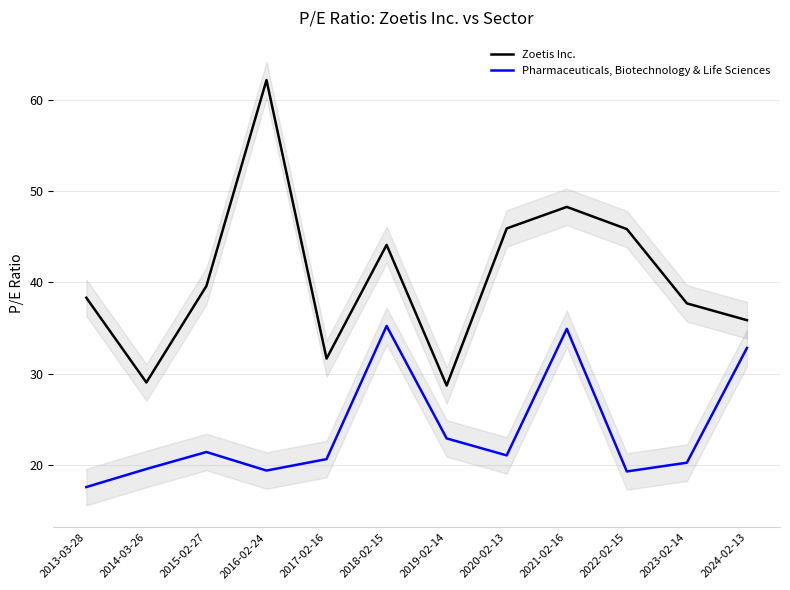

What is the total value across all series at 2019-02-14?

51.6